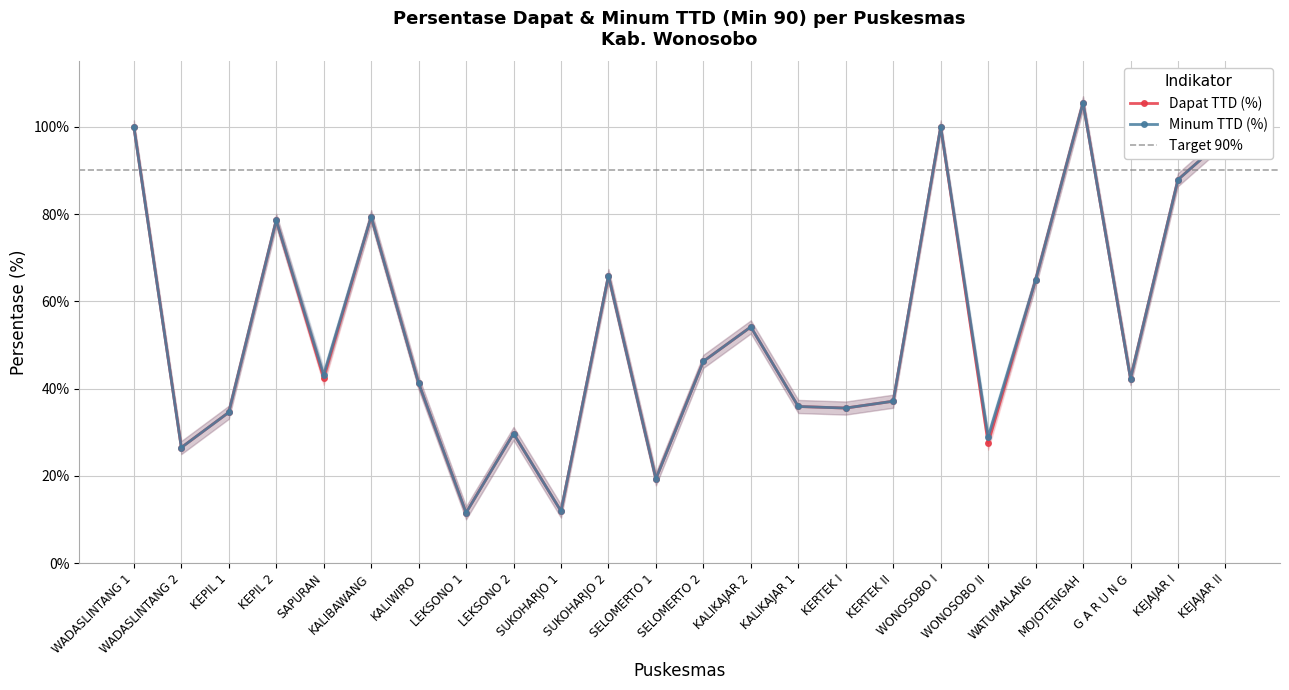

Where is the first local minimum for Minum TTD (%)?

WADASLINTANG 2